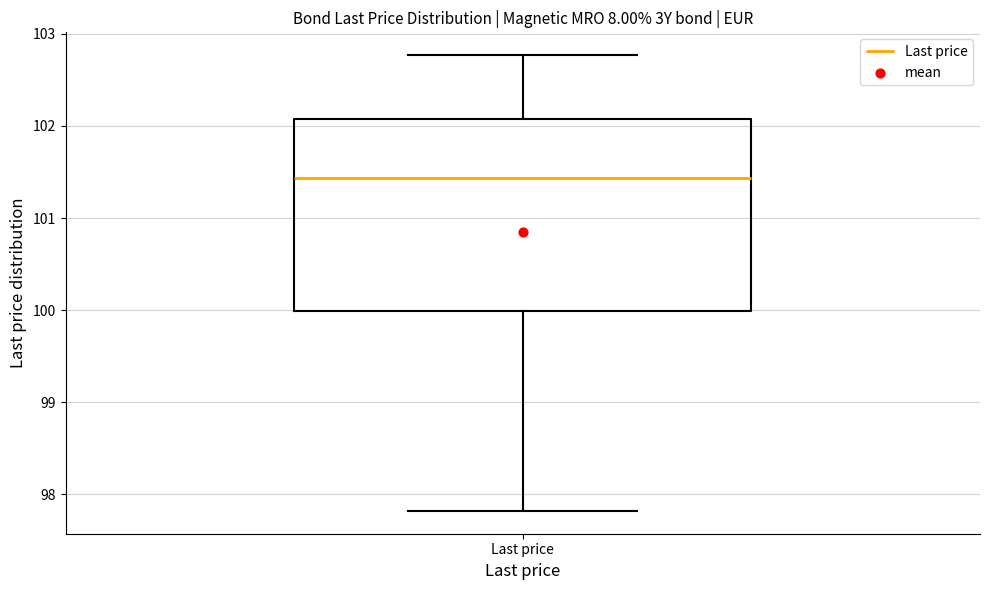

Where does the lower whisker of the box for Last price end on the y-axis? The values are not printed on the chart, so give them approximately, as read against the axis.

97.8